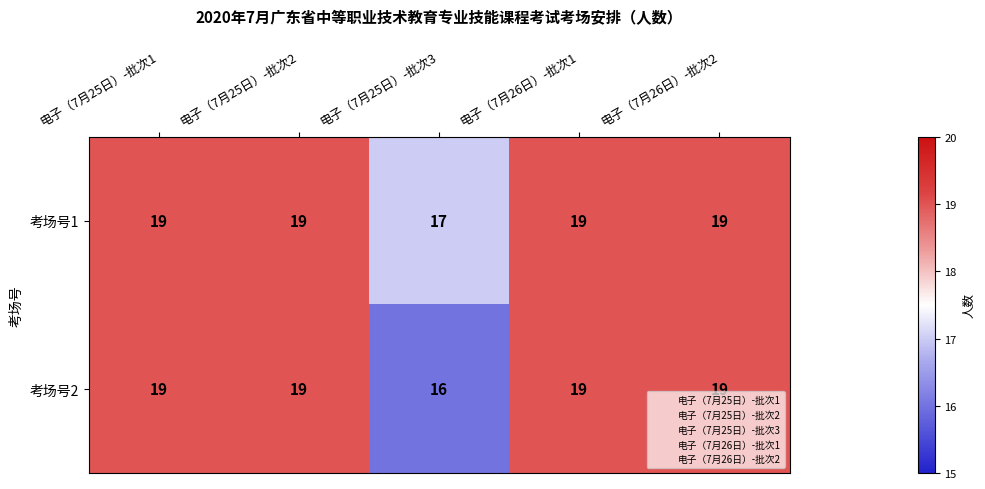

What is the highest value of the 考场号2 series?

19